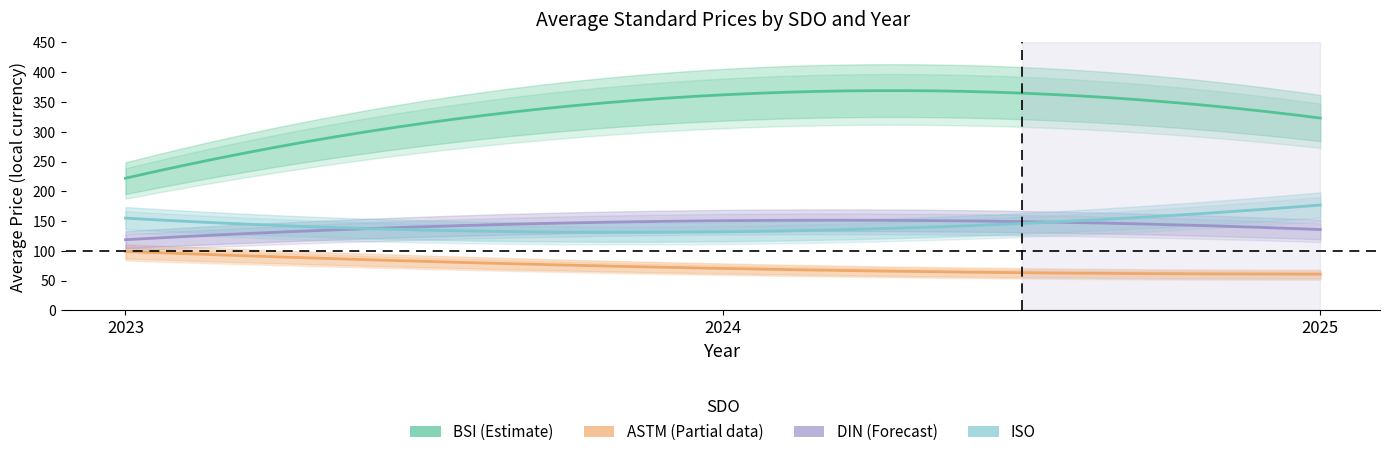

Which category has the highest value across all series?

2024